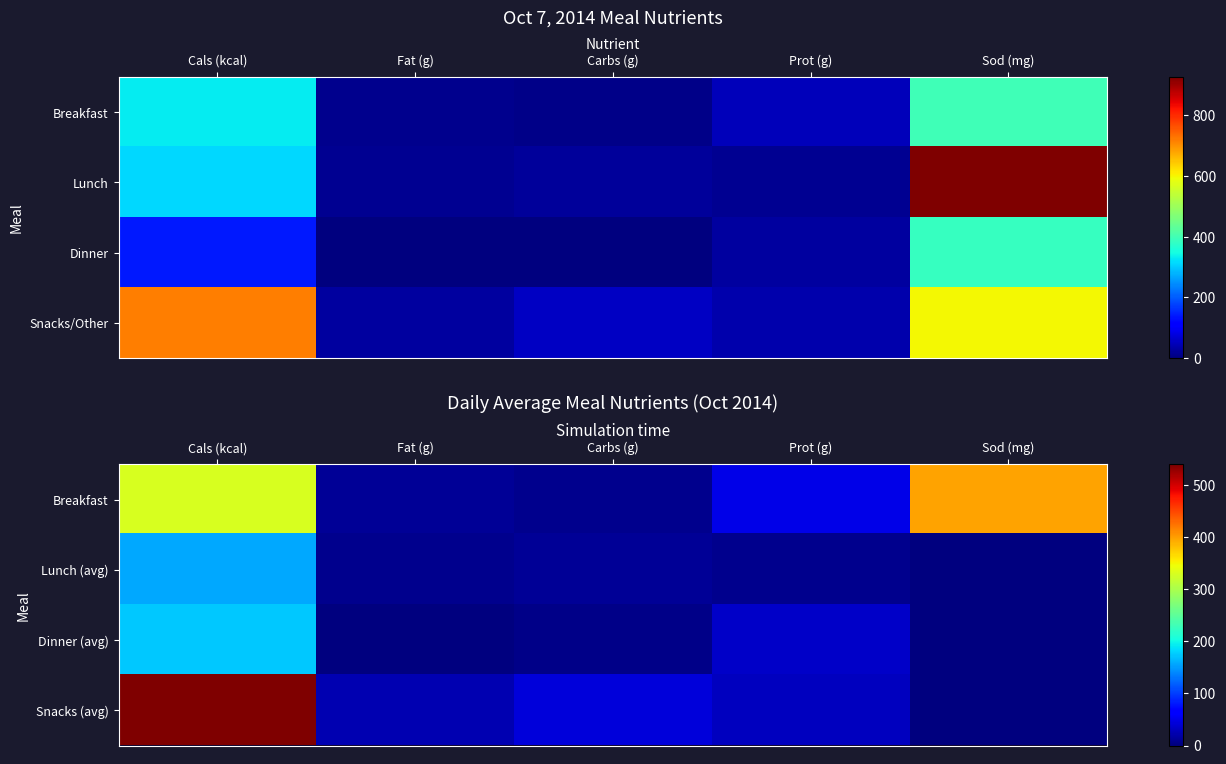

List the labels in order of Lunch (avg) value, largest first.

Cals (kcal), Carbs (g), Fat (g), Prot (g), Sod (mg)